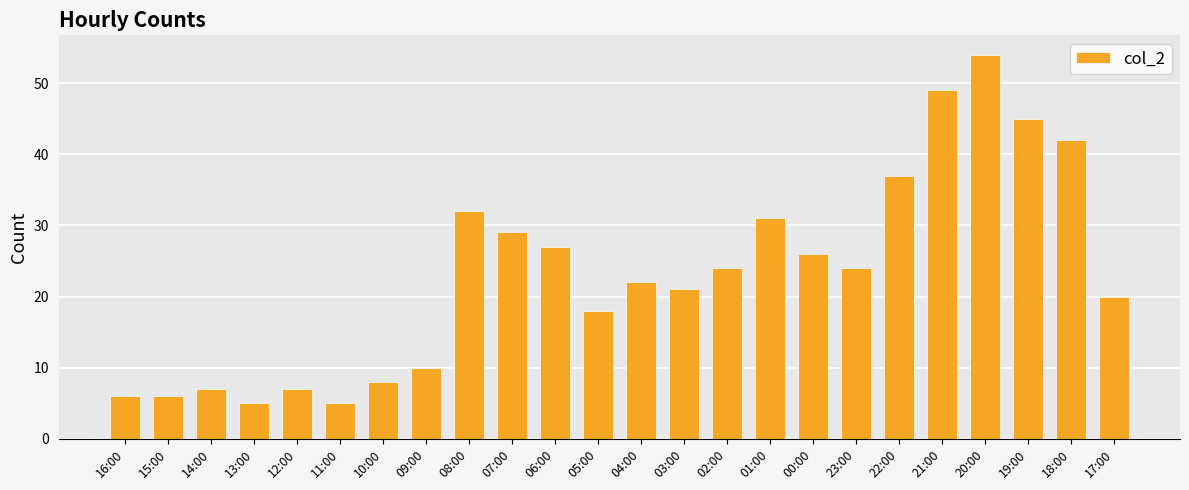

Reading right to left, extract all data points from this chart.

20	42	45	54	49	37	24	26	31	24	21	22	18	27	29	32	10	8	5	7	5	7	6	6